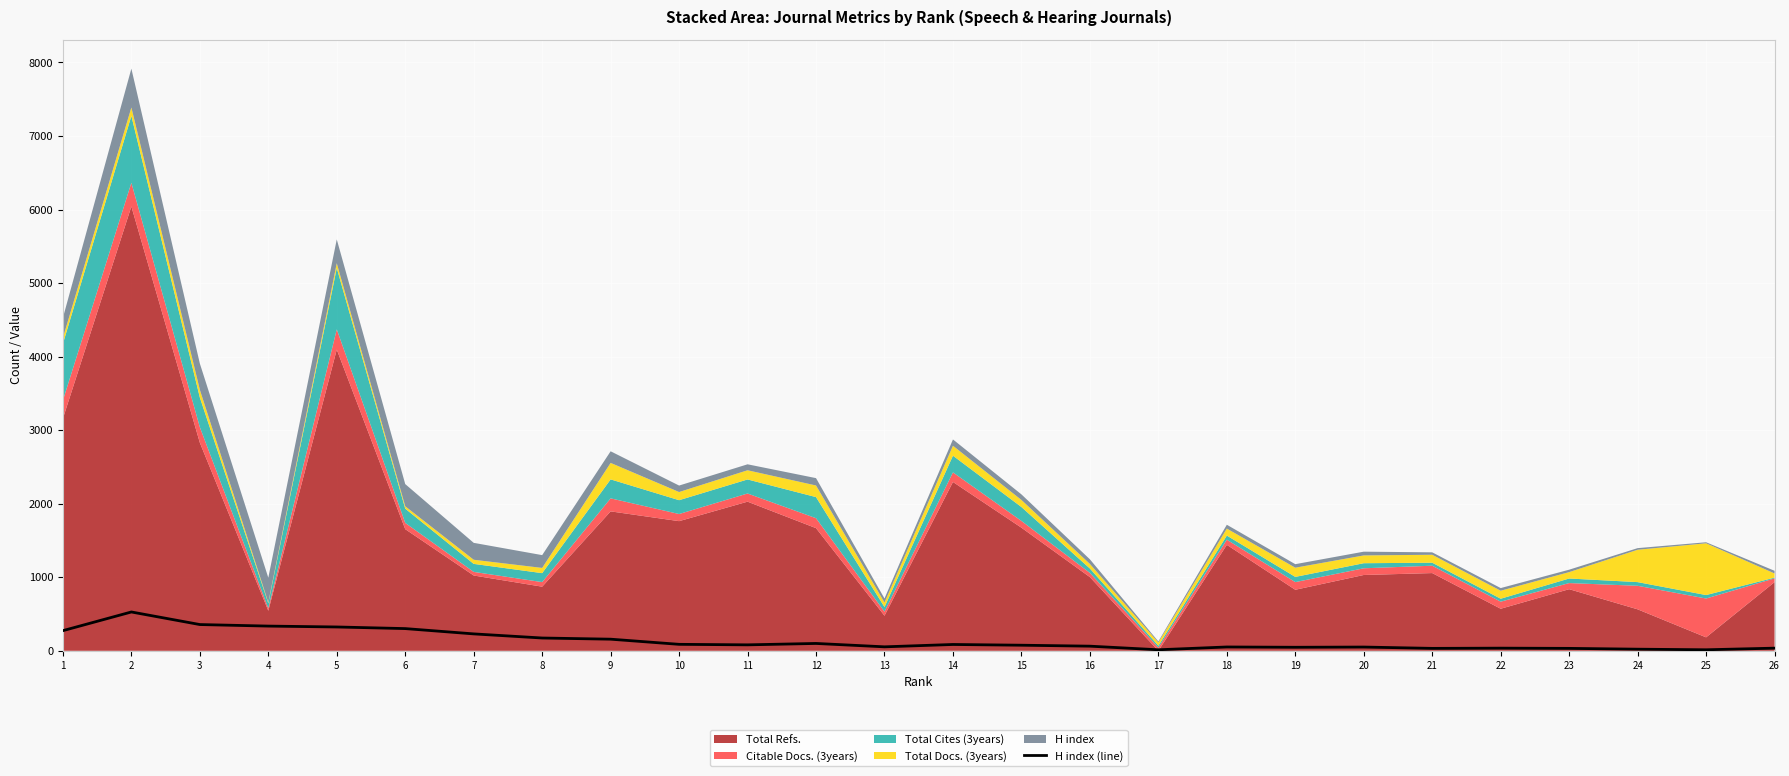

How many points are lower than both their immediate neighbors (excluding endpoints)?

6